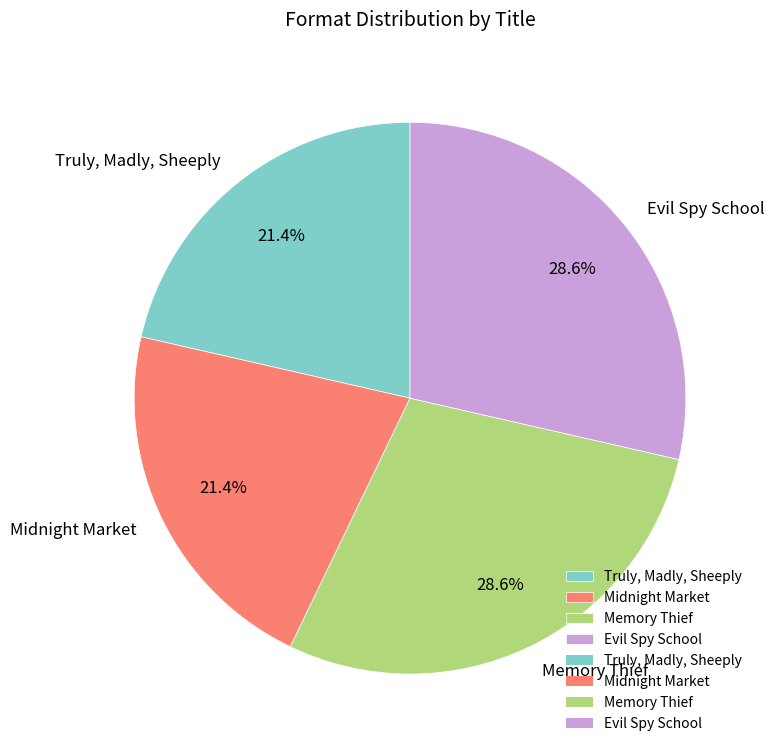

How much of the chart is everything except Truly, Madly, Sheeply?

78.6%